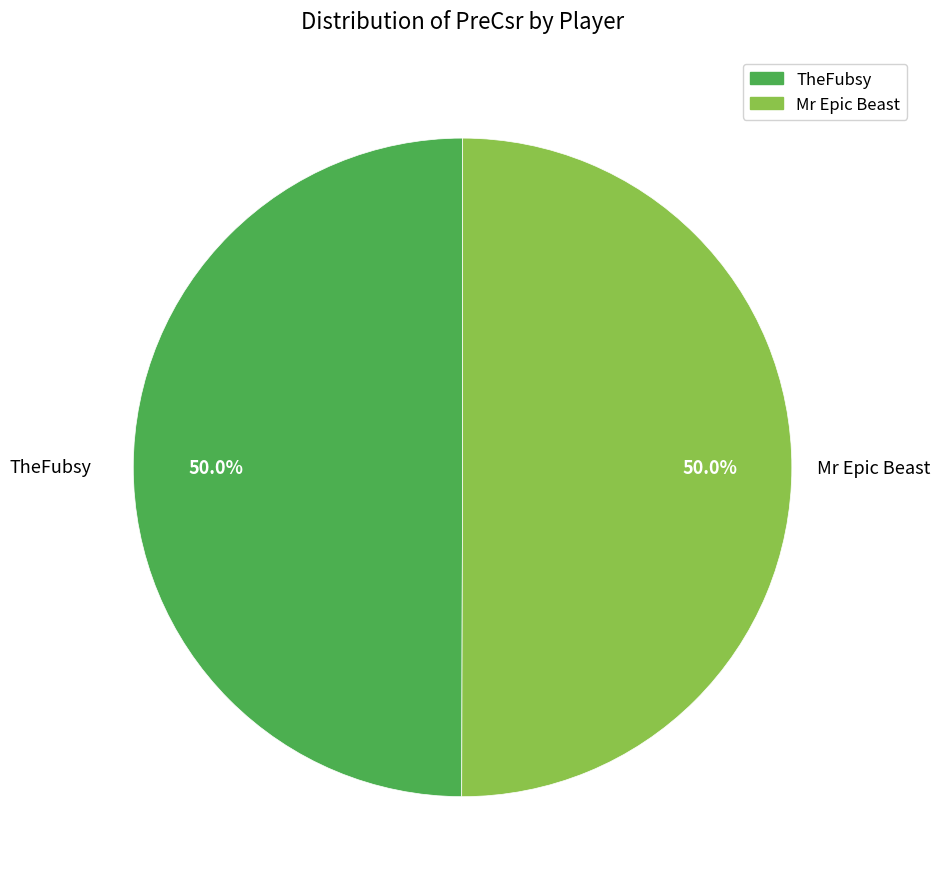

Combined, what portion of the pie is TheFubsy and Mr Epic Beast?

100.0%